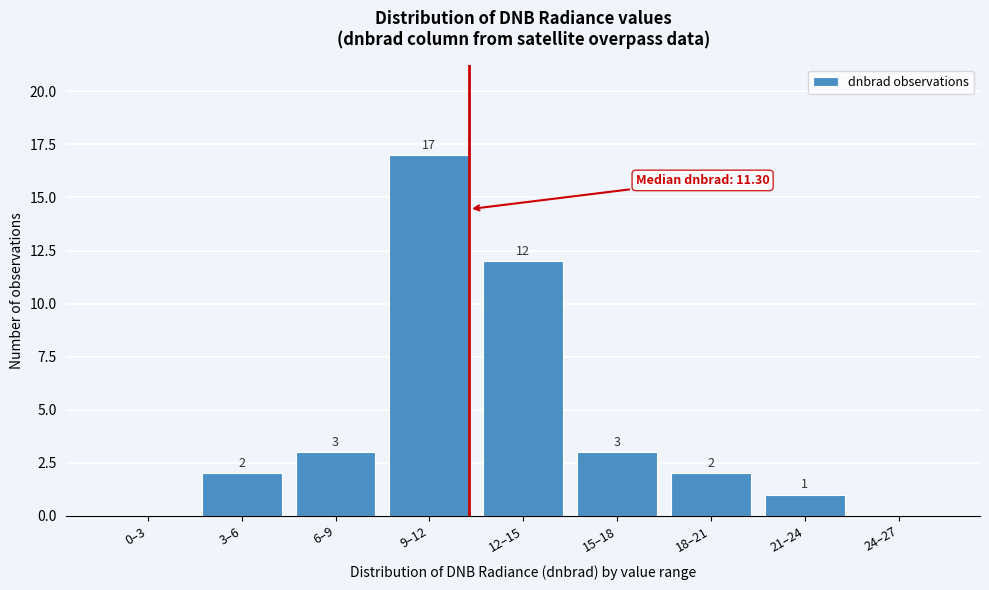

Reading left to right, list all the values displayed in this chart.

0–3=0	3–6=2	6–9=3	9–12=17	12–15=12	15–18=3	18–21=2	21–24=1	24–27=0